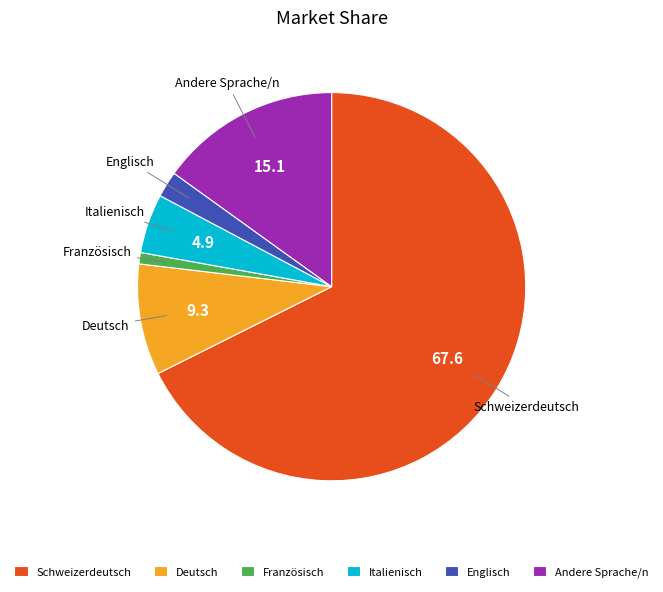

The Andere Sprache/n slice represents 15% of the pie. True or false?

True